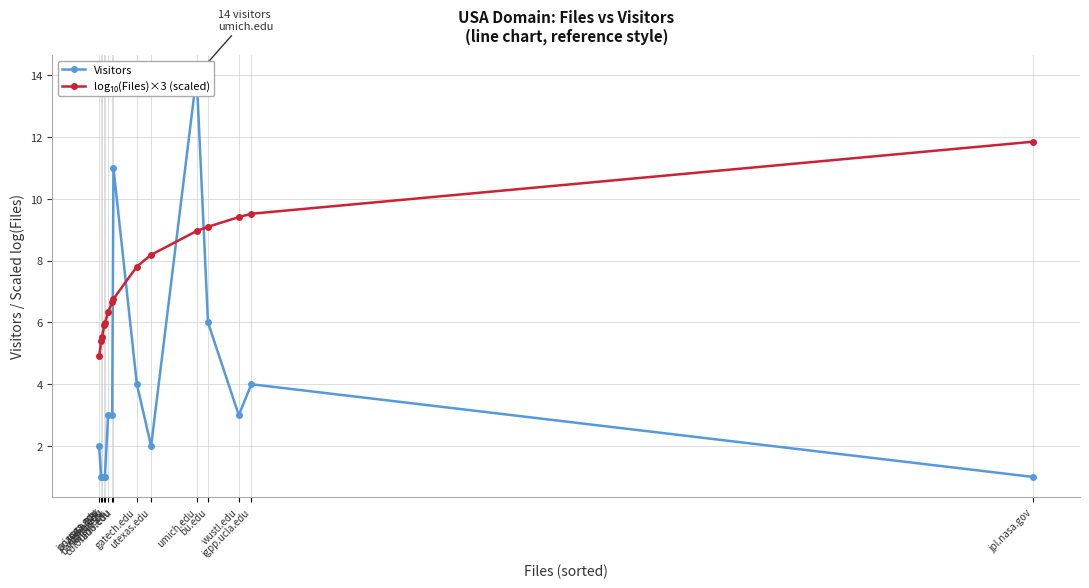

True or false: Visitors has more than 2 points higher than both neighbors.

True